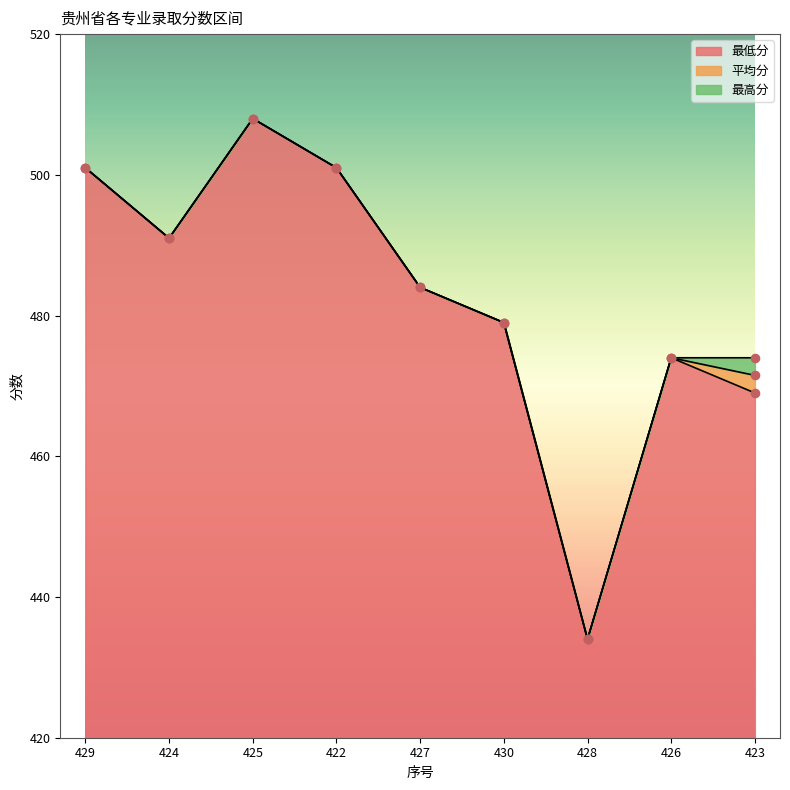

Which series has the largest Y range (max minus min)?

最低分